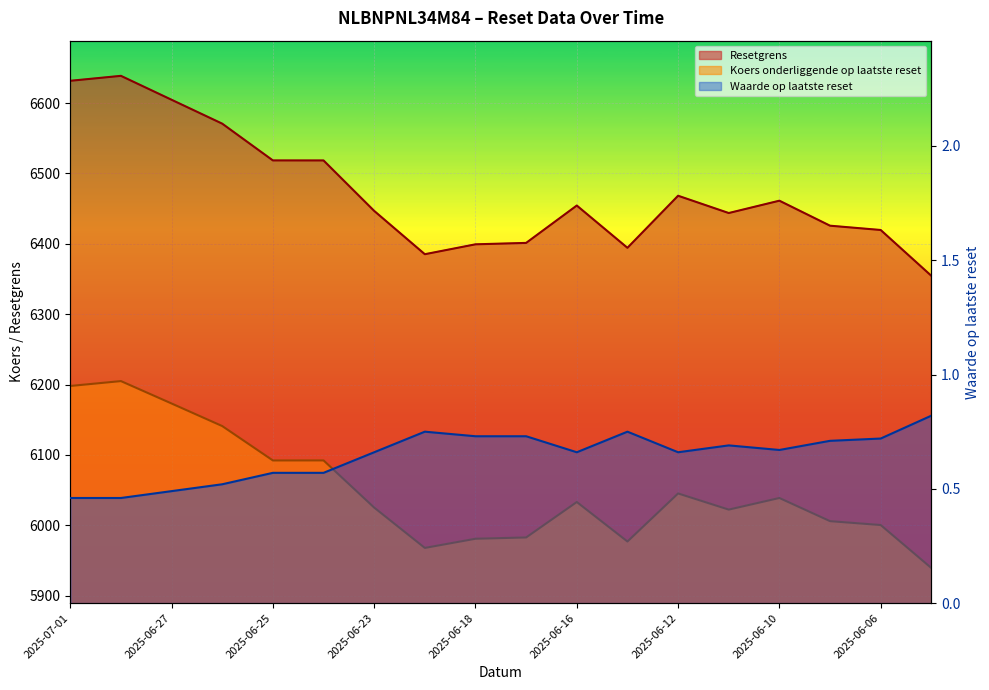

Reading right to left, list all the values displayed in this chart.

Resetgrens: 2025-06-05=6354.6	2025-06-06=6419.7	2025-06-09=6425.8	2025-06-10=6461.3	2025-06-11=6443.8	2025-06-12=6468.4	2025-06-13=6394.4	2025-06-16=6454.4	2025-06-17=6401.3	2025-06-18=6399.3	2025-06-20=6385.3	2025-06-23=6446.8	2025-06-24=6518.5	2025-06-25=6518.6	2025-06-26=6570.8	2025-06-27=6604.8	2025-06-30=6638.8	2025-07-01=6631.7
Waarde op laatste reset: 2025-06-05=0.8	2025-06-06=0.7	2025-06-09=0.7	2025-06-10=0.7	2025-06-11=0.7	2025-06-12=0.7	2025-06-13=0.8	2025-06-16=0.7	2025-06-17=0.7	2025-06-18=0.7	2025-06-20=0.8	2025-06-23=0.7	2025-06-24=0.6	2025-06-25=0.6	2025-06-26=0.5	2025-06-27=0.5	2025-06-30=0.5	2025-07-01=0.5
Koers onderliggende op laatste reset: 2025-06-05=5939.3	2025-06-06=6000.4	2025-06-09=6005.9	2025-06-10=6038.8	2025-06-11=6022.3	2025-06-12=6045.3	2025-06-13=5977.0	2025-06-16=6033.1	2025-06-17=5982.7	2025-06-18=5980.9	2025-06-20=5967.8	2025-06-23=6025.2	2025-06-24=6092.2	2025-06-25=6092.2	2025-06-26=6141.0	2025-06-27=6173.1	2025-06-30=6204.9	2025-07-01=6198.0